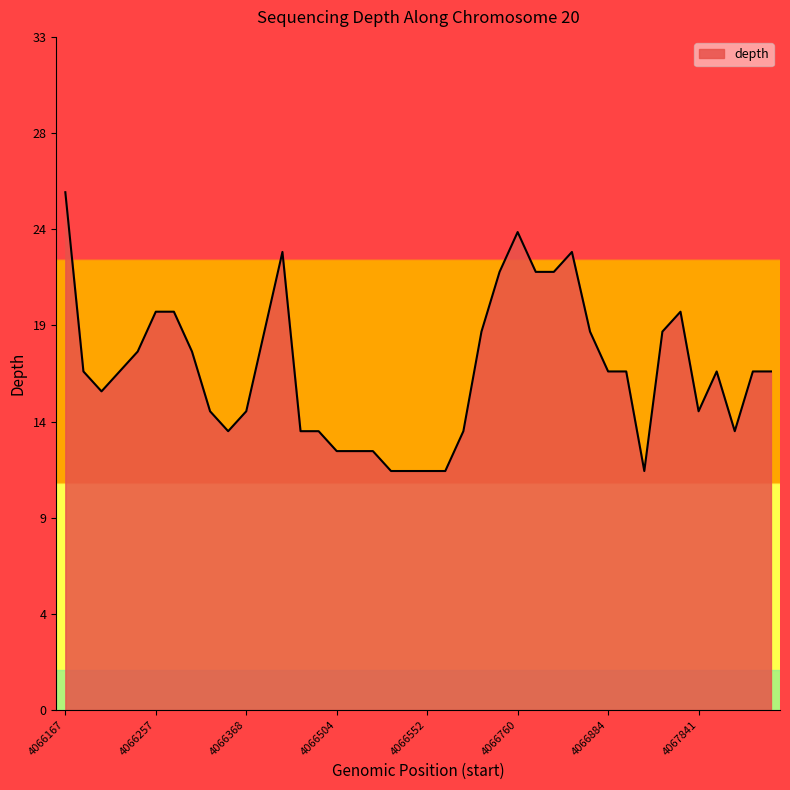

Does the chart display data point markers on the line(s)?

No